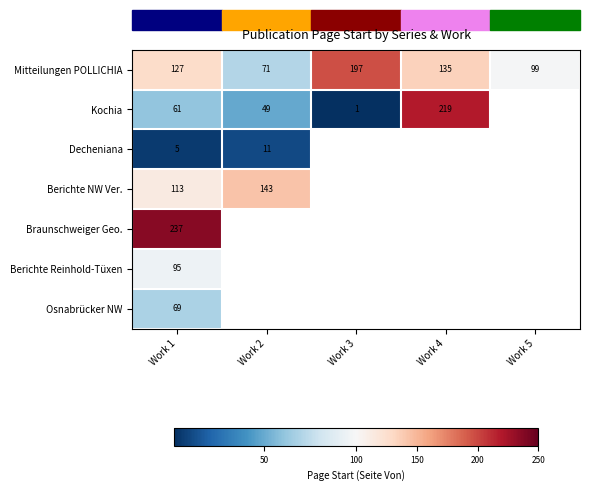

At which category is the sum across all series the highest?

Work 1